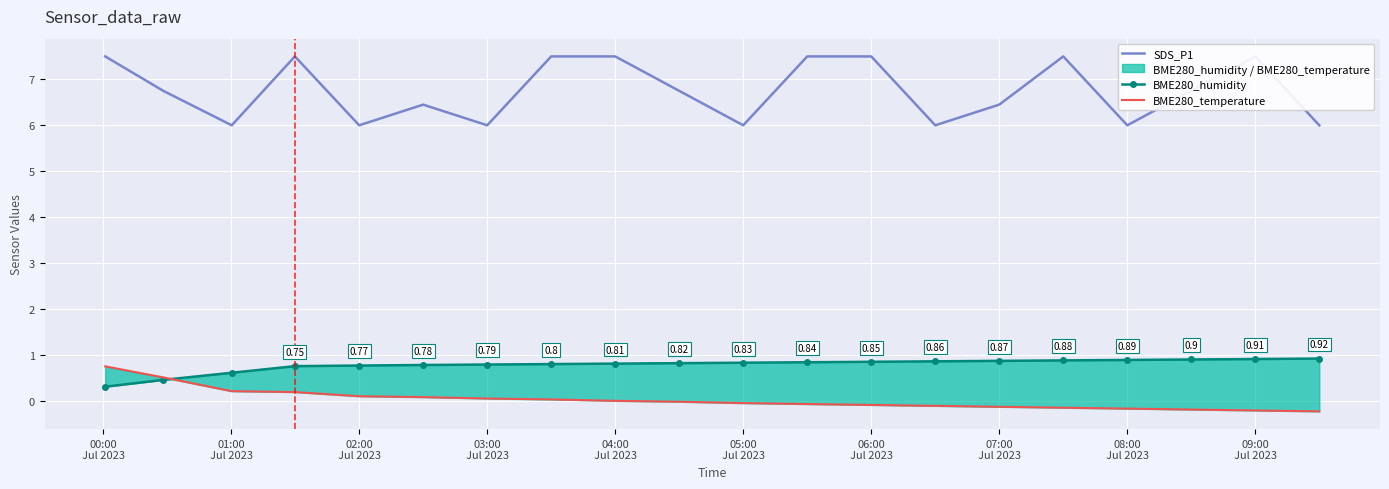

How many lines are shown in the chart?

3